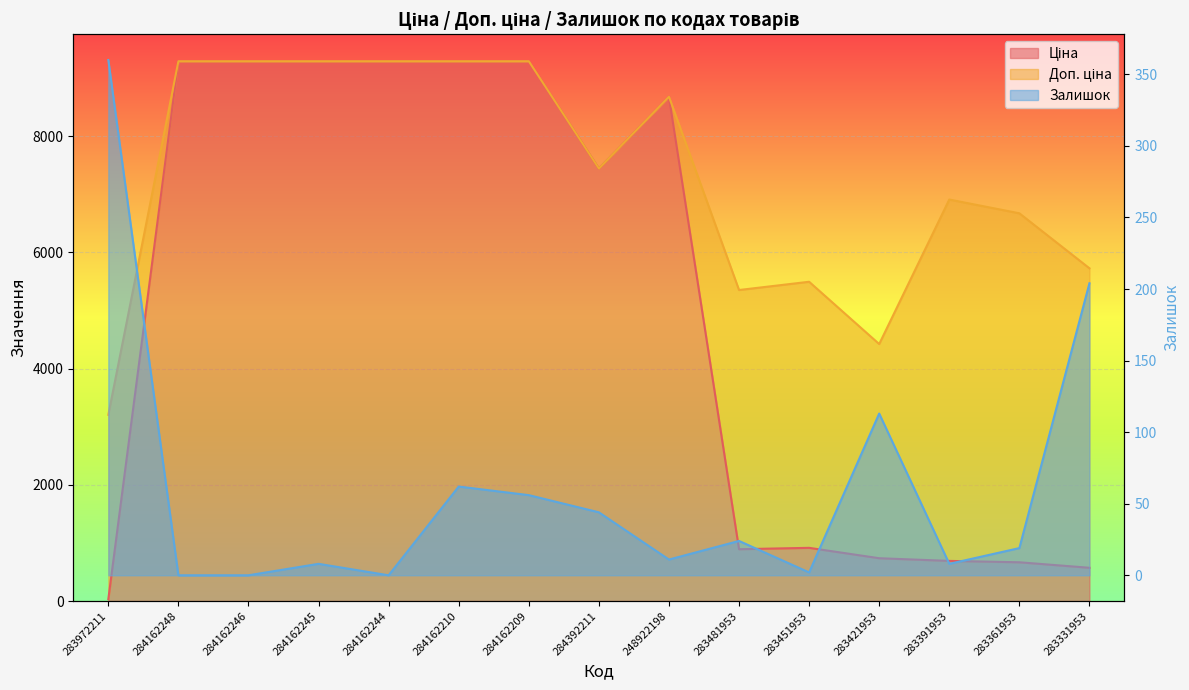

List the series in order of their overall mean, highest first.

Доп. ціна, Ціна, Залишок